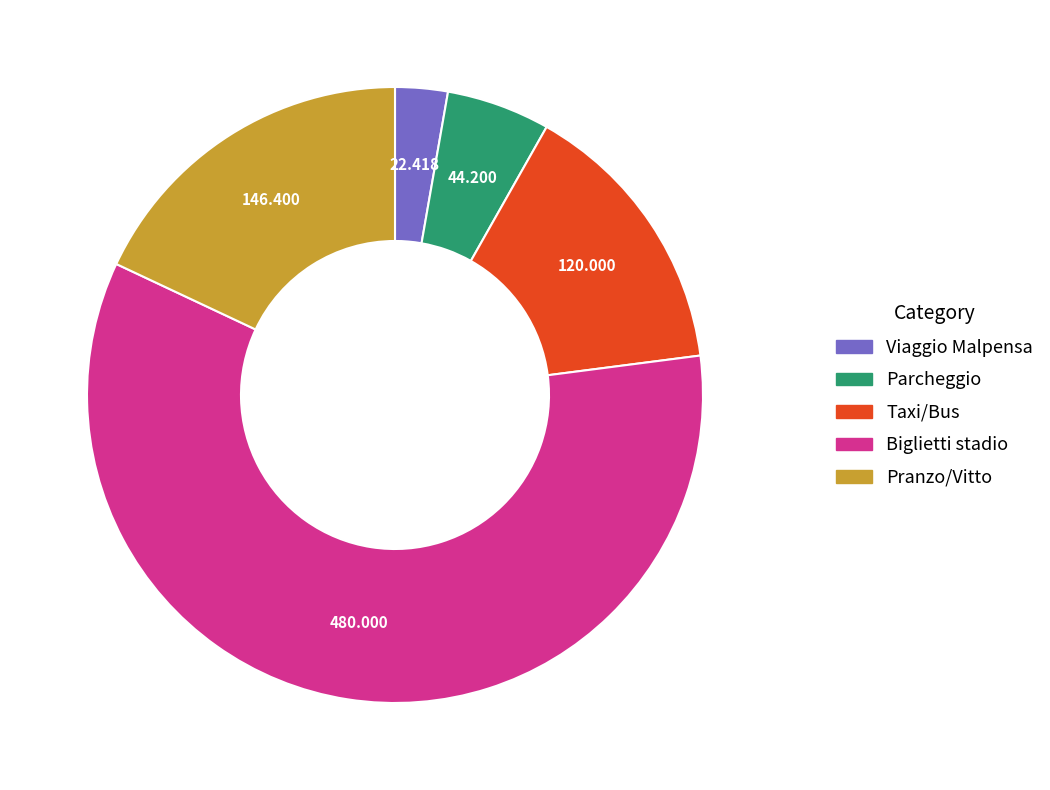

Does any single category account for the majority?

Yes